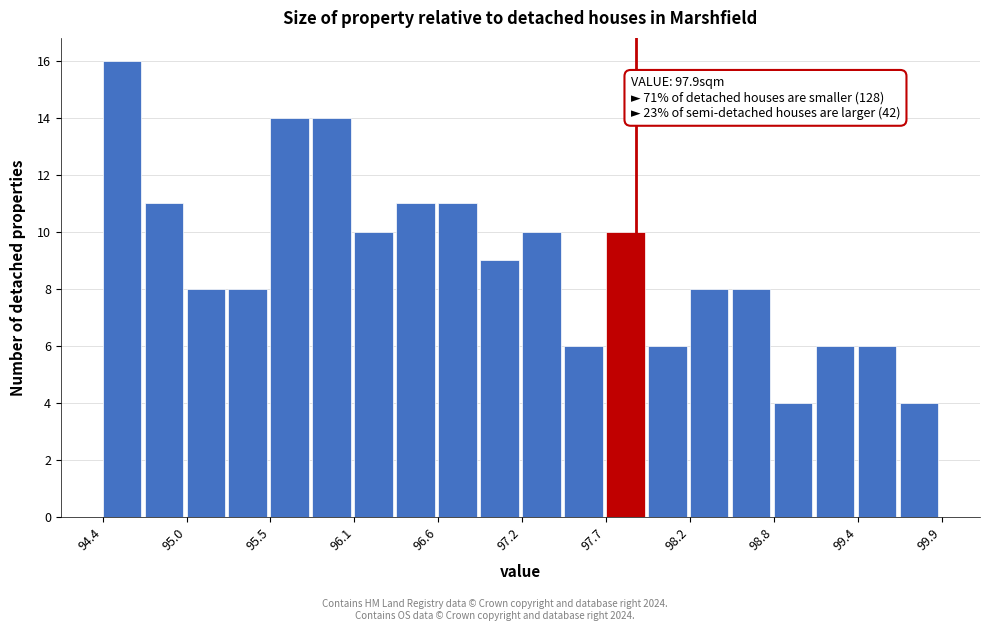

Read against the x-axis, roughly where is the centre of the tallest bar?

94.5